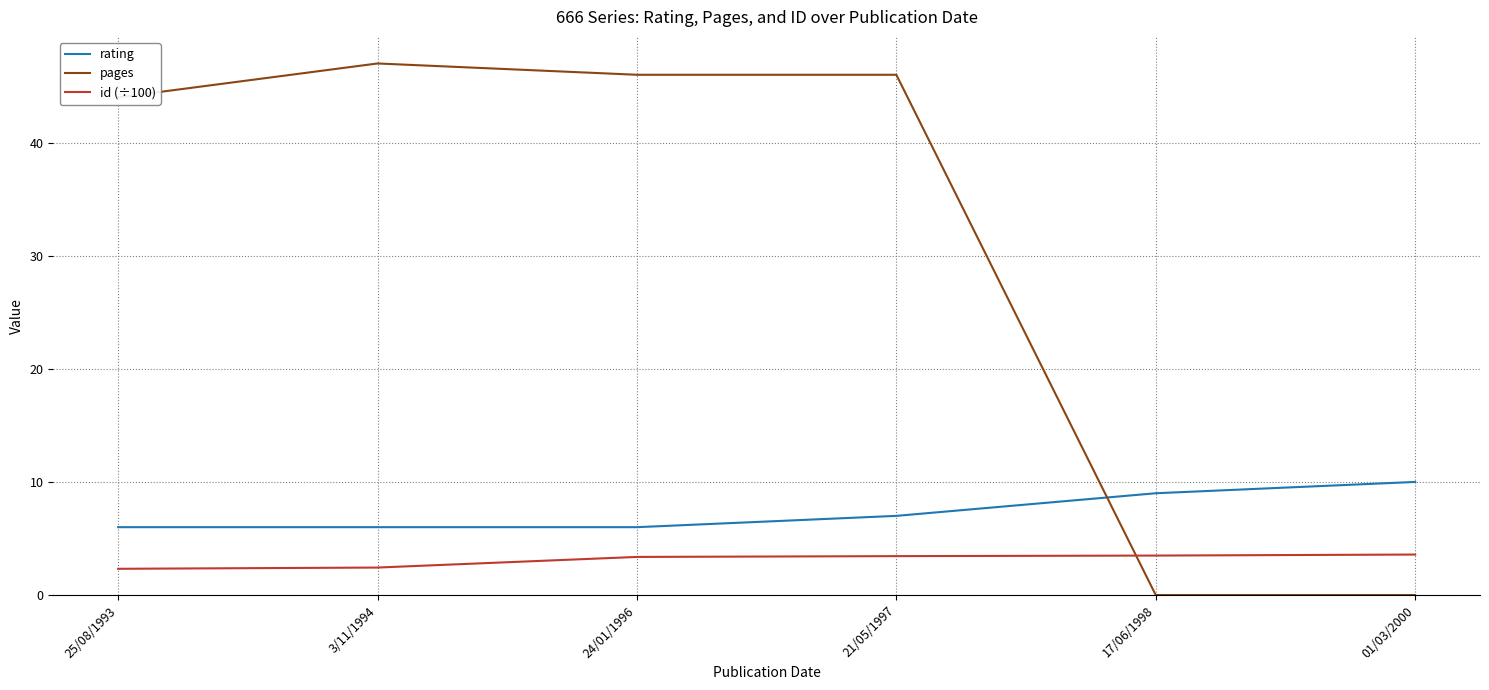

How many times do rating and pages cross each other?

1